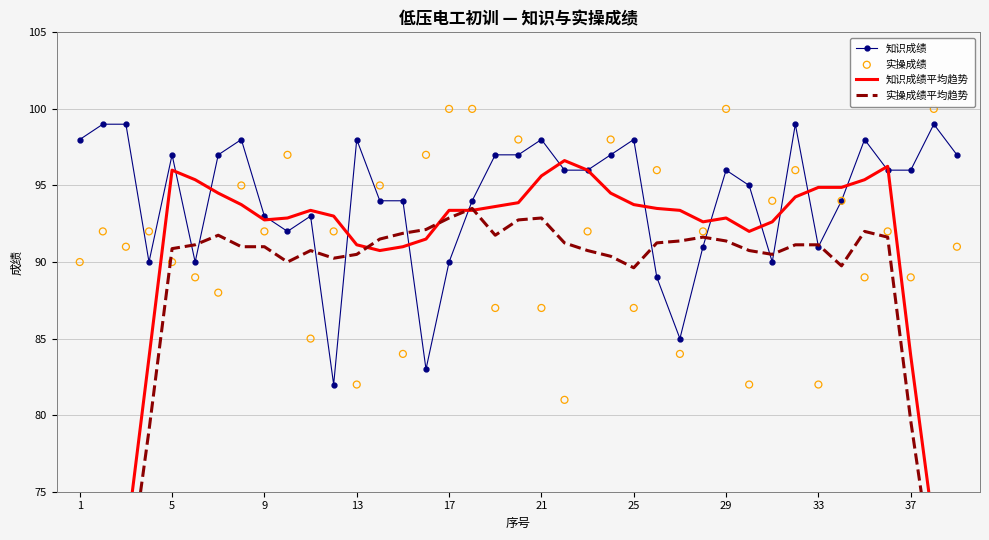

Which series has the widest spread of Y values?

知识成绩平均趋势